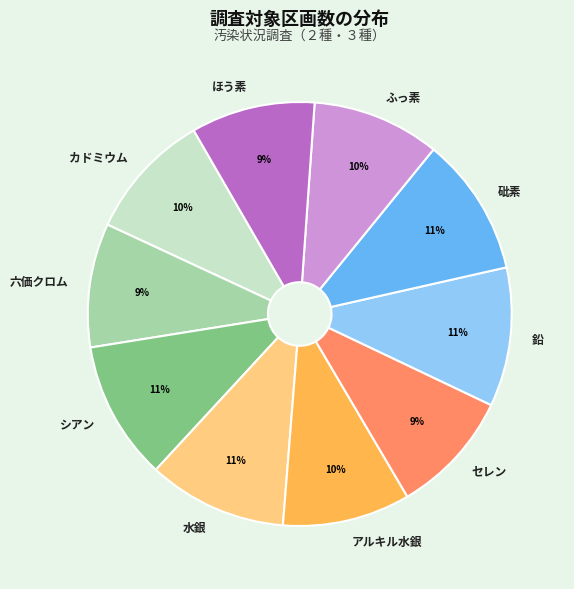

Is there a majority slice in this chart?

No